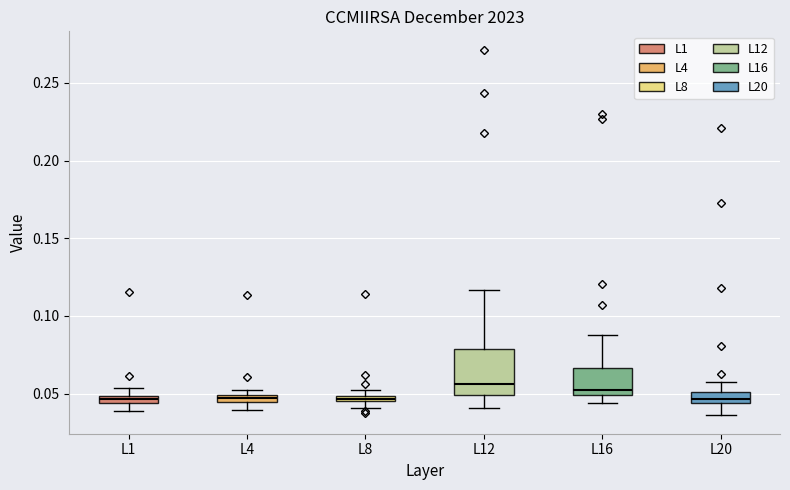

Which box is the tallest, from its lower edge to its upper edge?

L12